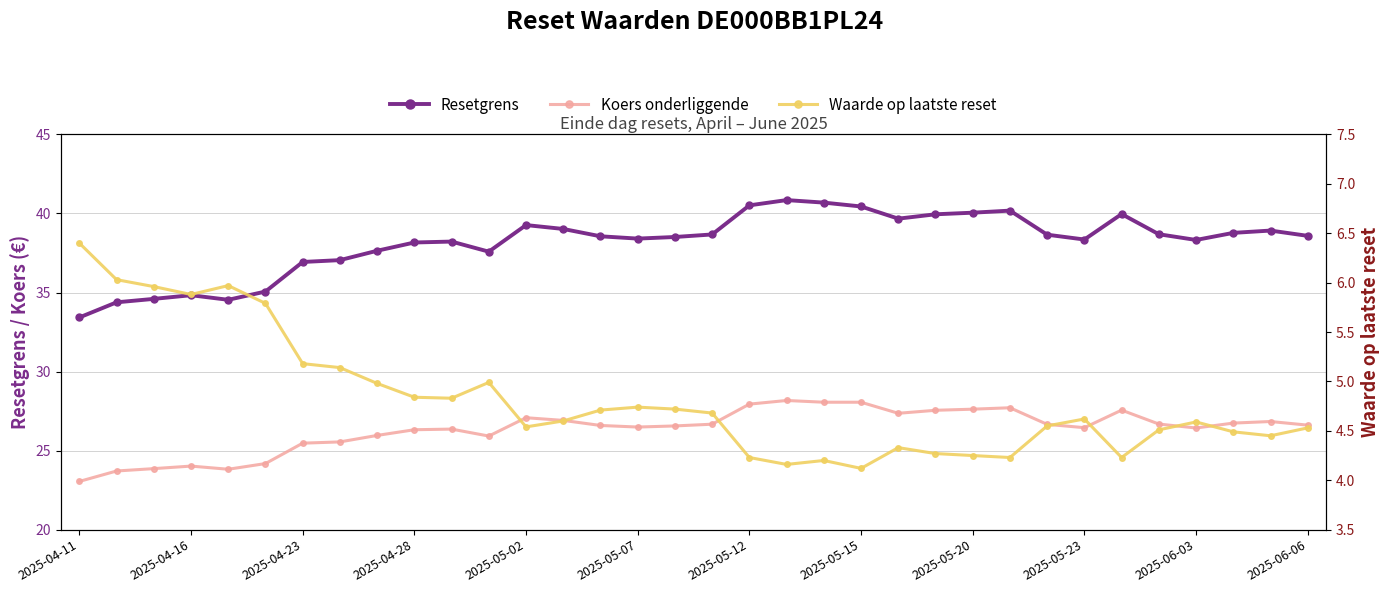

The value of Koers onderliggende at 17 is 26.7. True or false?

True